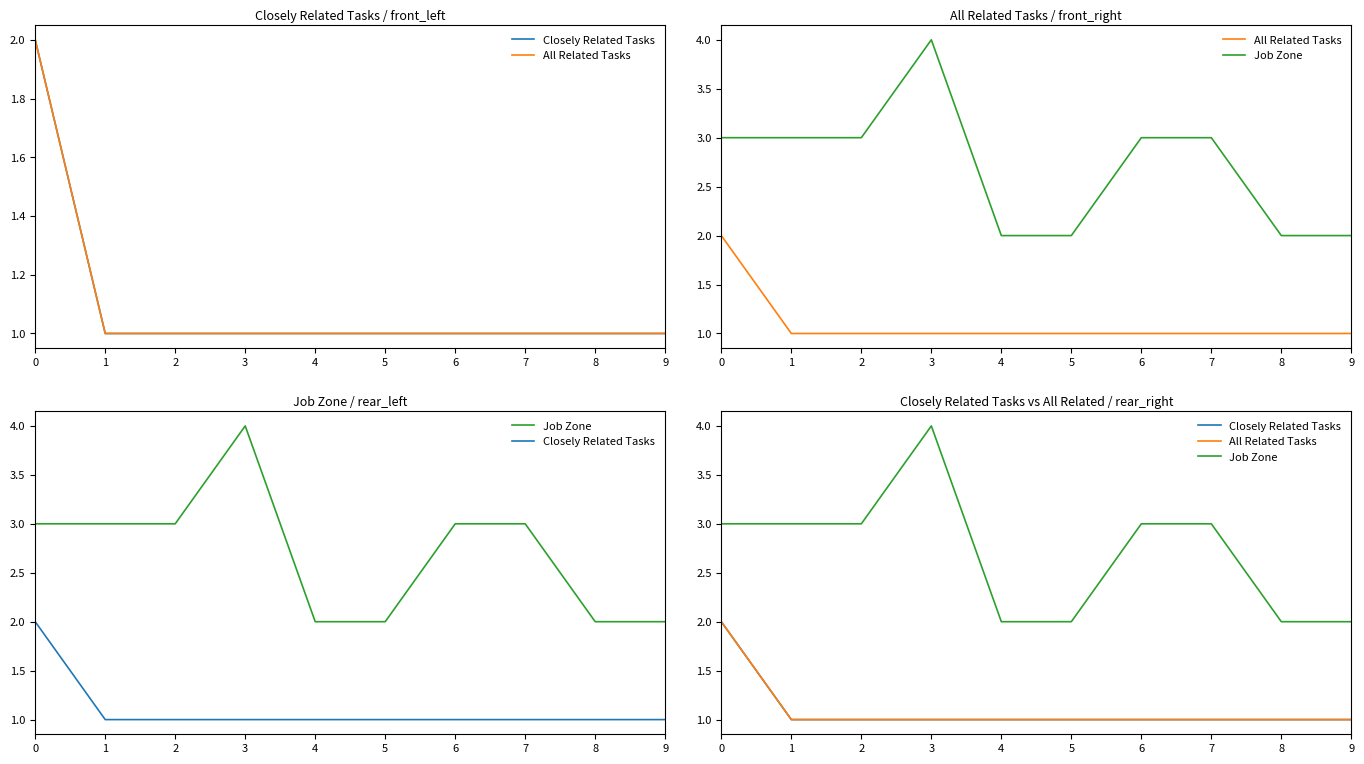

Does the chart display data point markers on the line(s)?

No